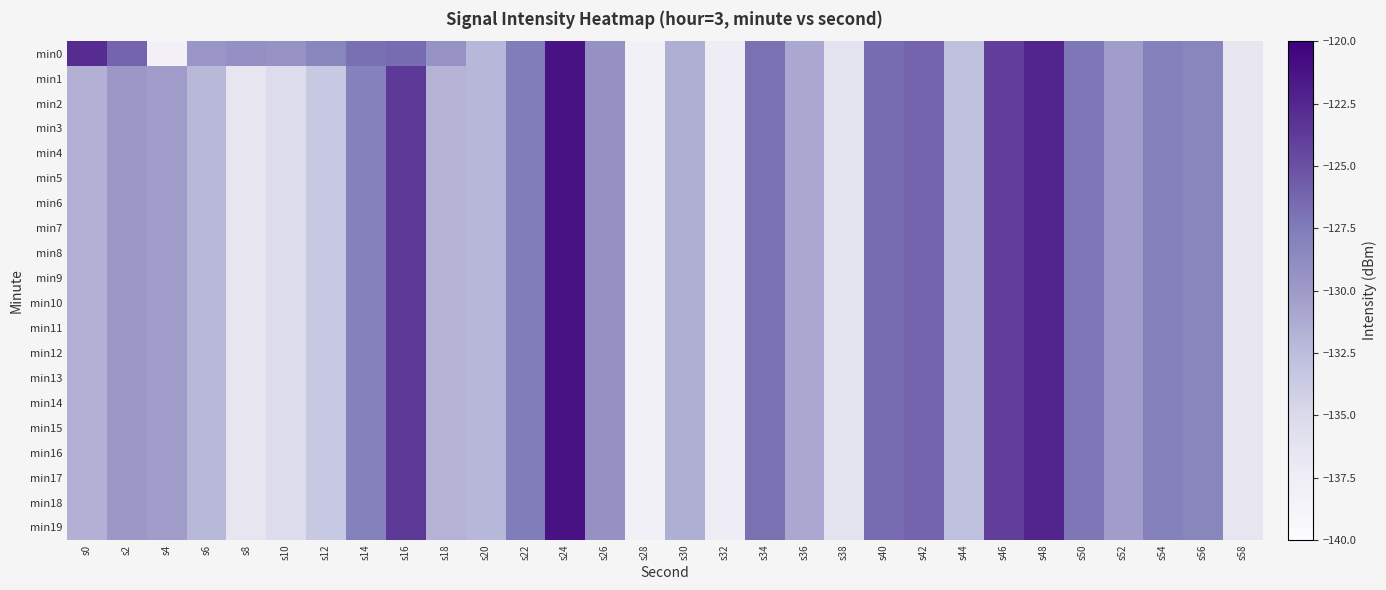

At which category is the sum across all series the highest?

s24